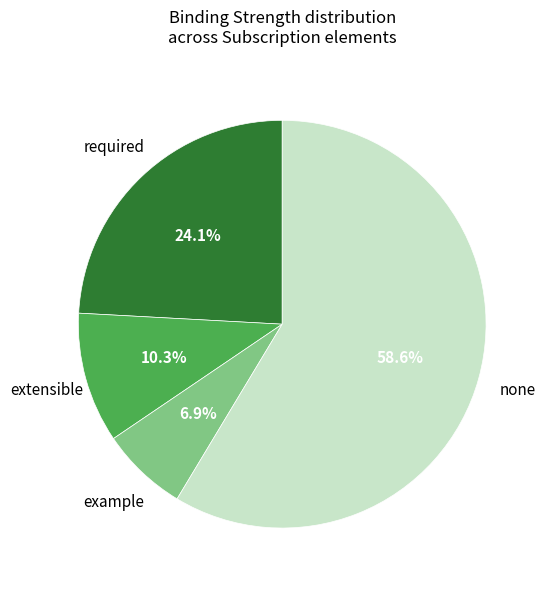

What is the largest slice in the pie chart?

none